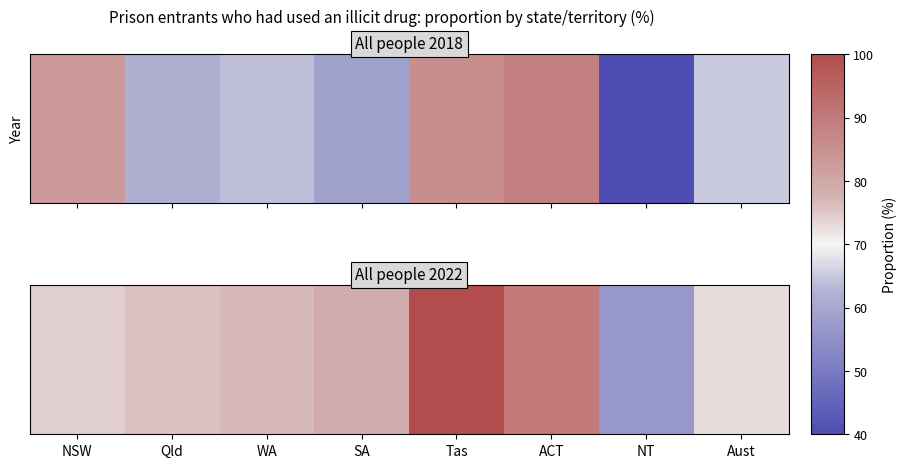

Rank the categories by value from highest to lowest.

Tas, ACT, SA, WA, Qld, NSW, Aust, NT